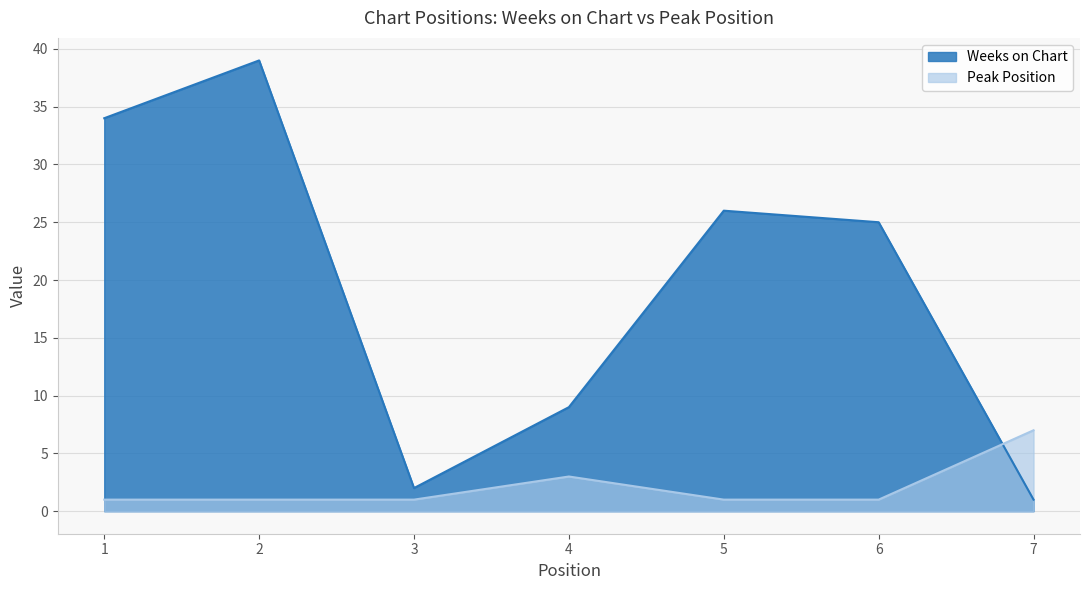

Count the Peak Position values in the range 1 to 3.

6